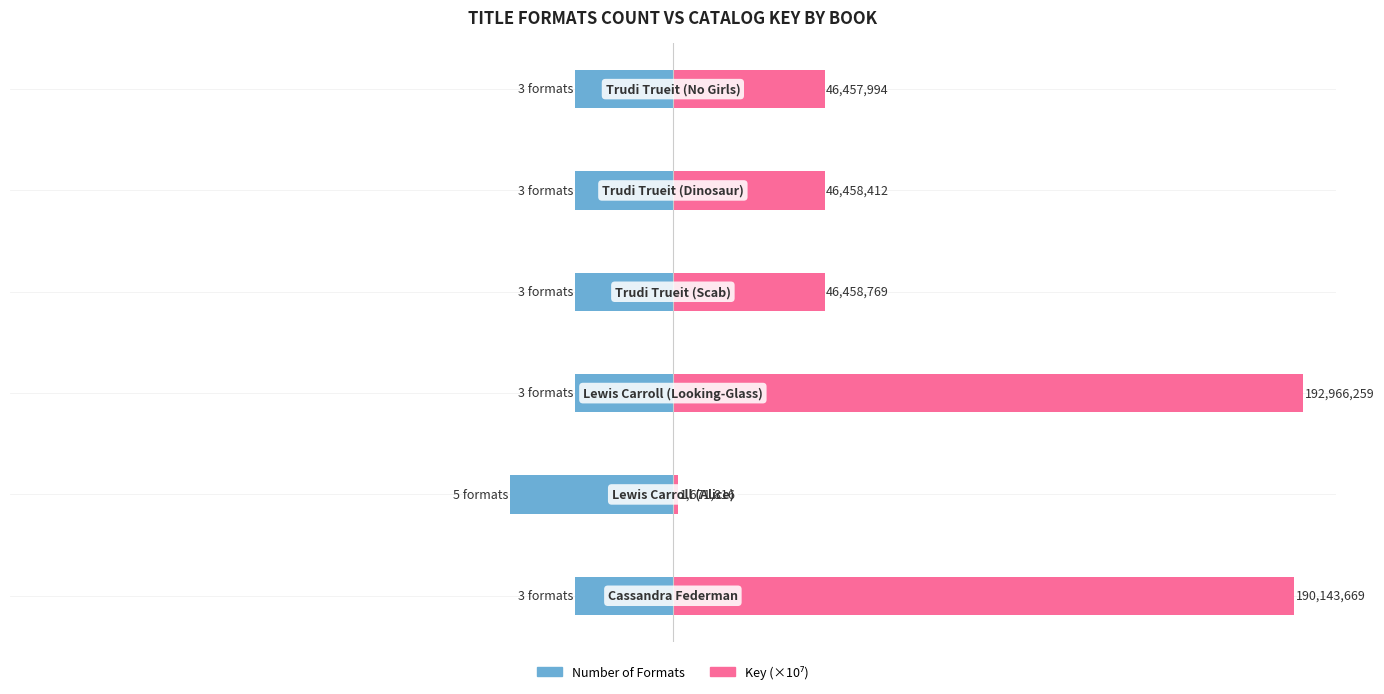

Which series has the largest total across all categories?

Key (×10⁷)